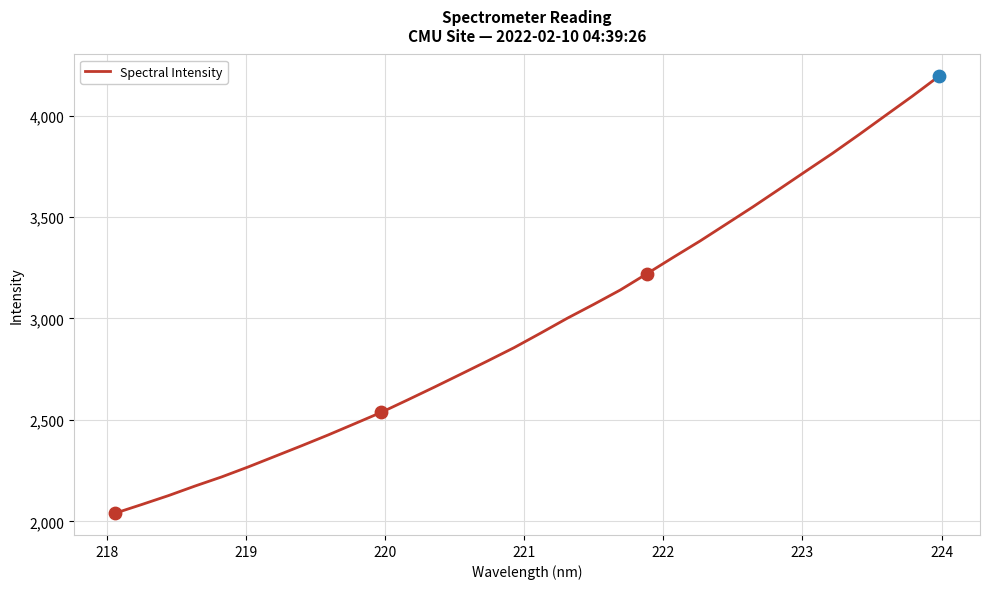

What is the maximum value shown in the chart?

4193.6